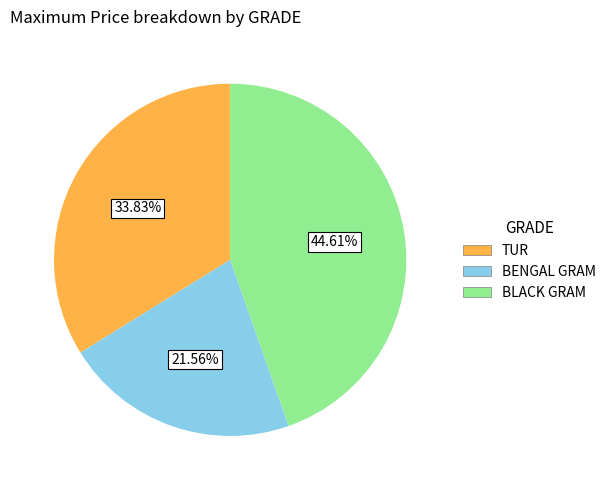

Between BLACK GRAM and BENGAL GRAM, which is larger?

BLACK GRAM